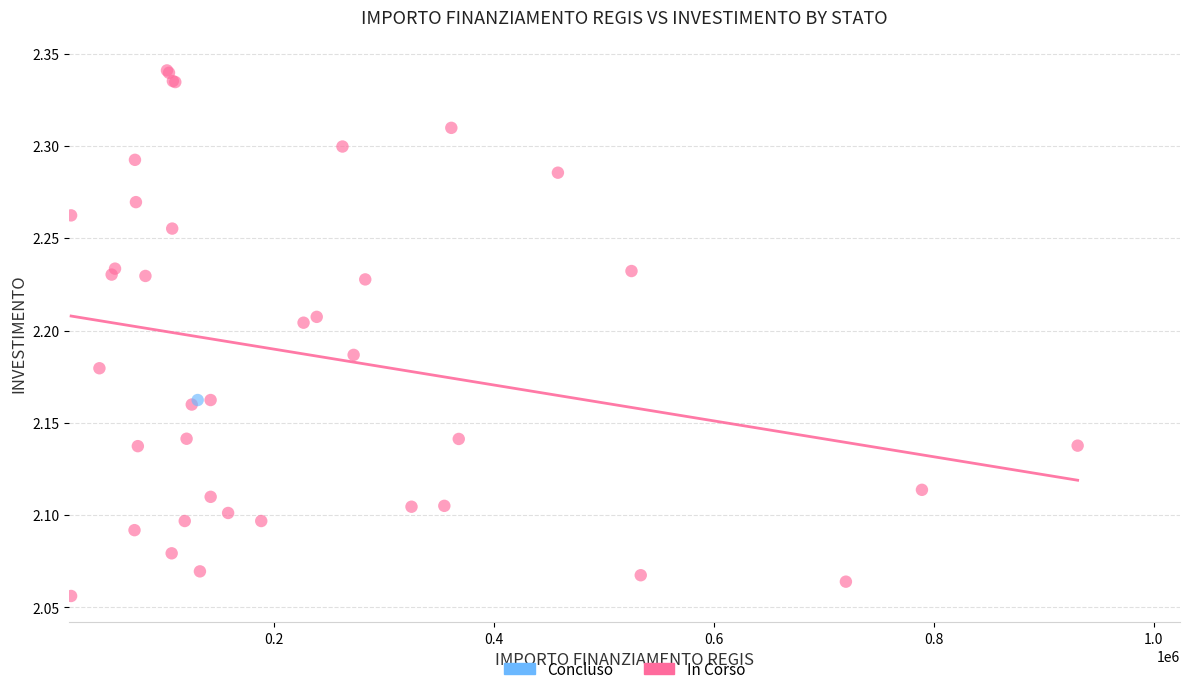

What are all the series names shown in the legend?

Concluso, In Corso